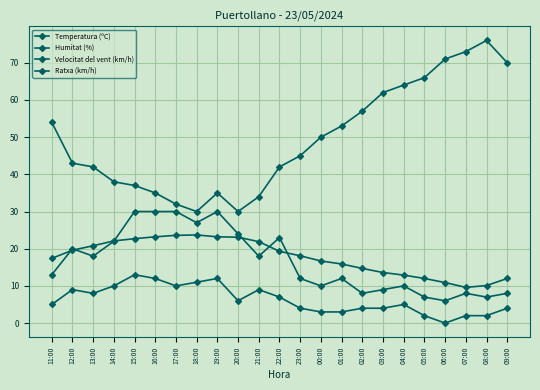

How many distinct data groups are displayed?

4